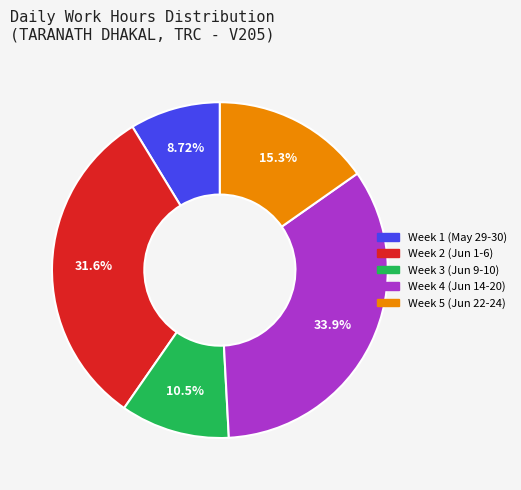

Does any single category account for the majority?

No